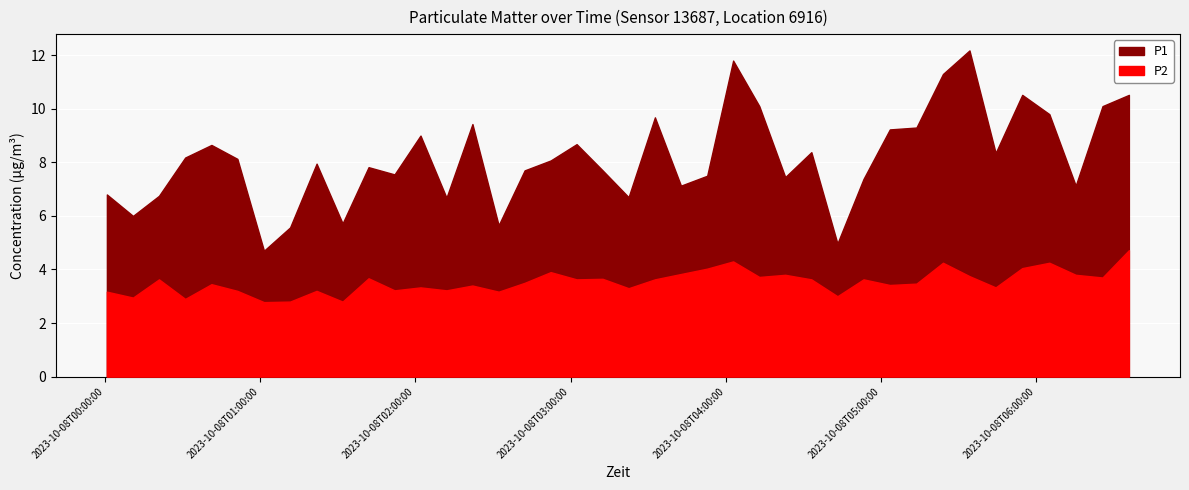

Rank the series at 7 from lowest to highest value.

P2, P1